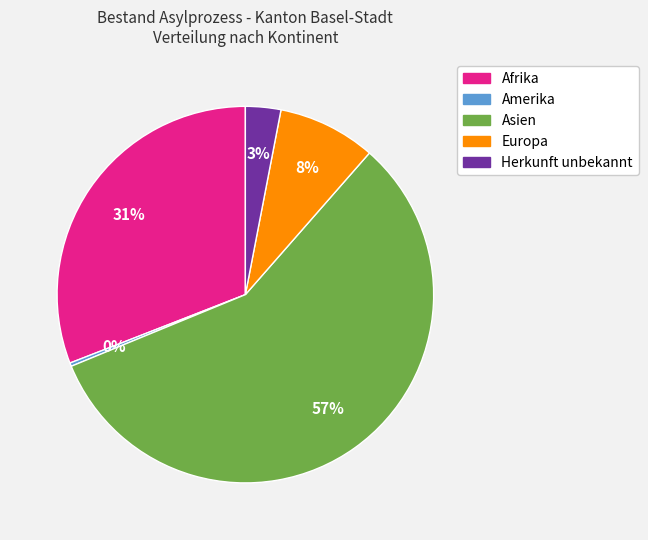

Rank the categories by value from lowest to highest.

Amerika, Herkunft unbekannt, Europa, Afrika, Asien